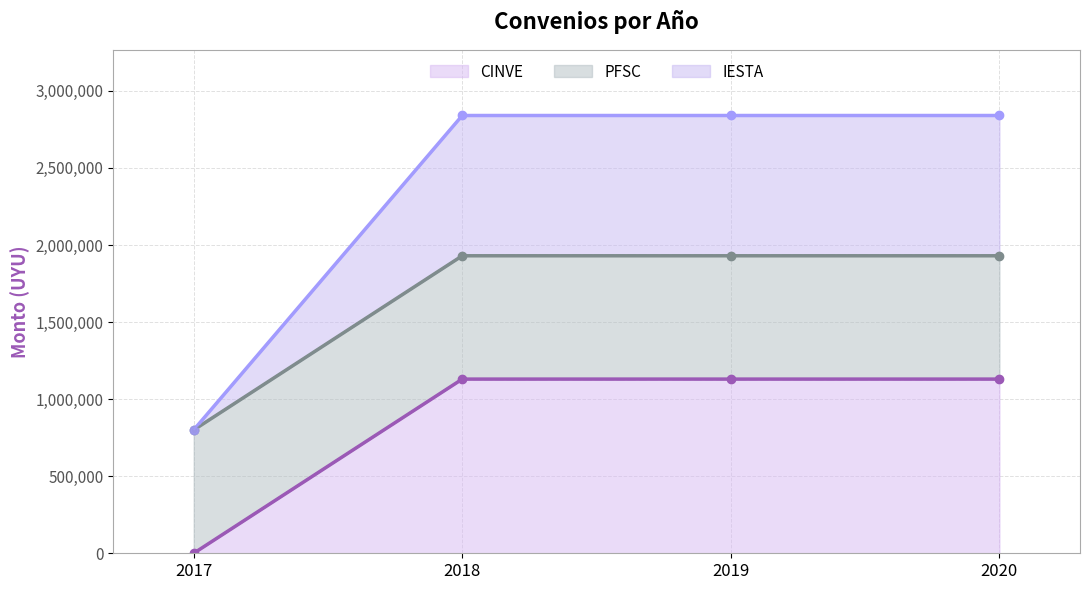

True or false: IESTA has more than 0 interior local peaks.

False